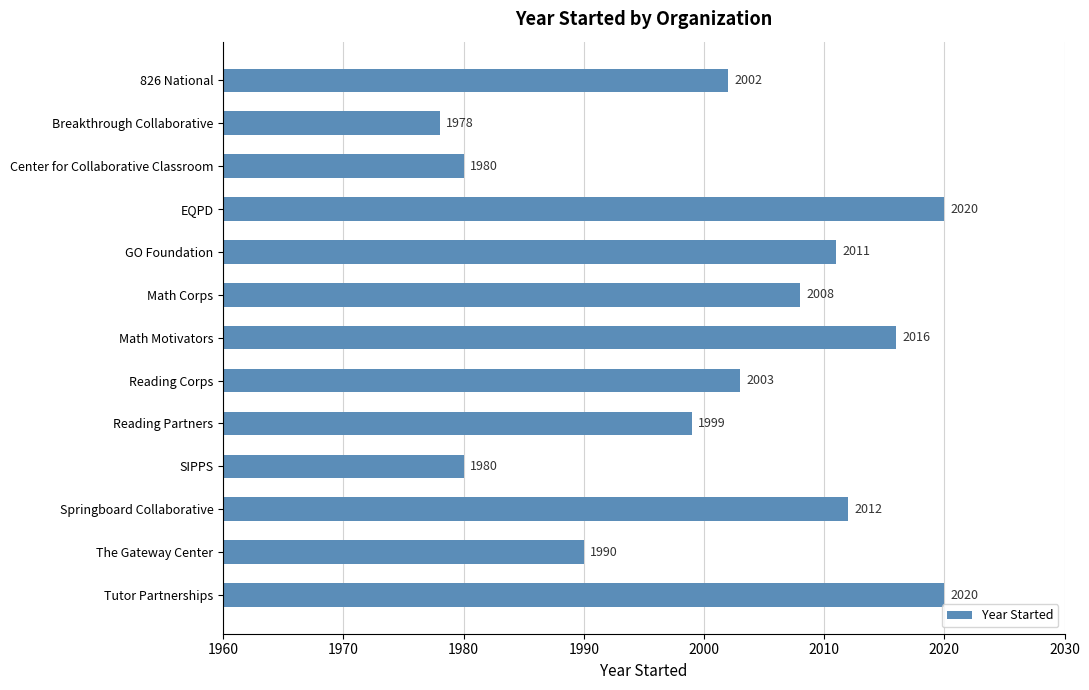

What is the minimum value shown in the chart?

1978